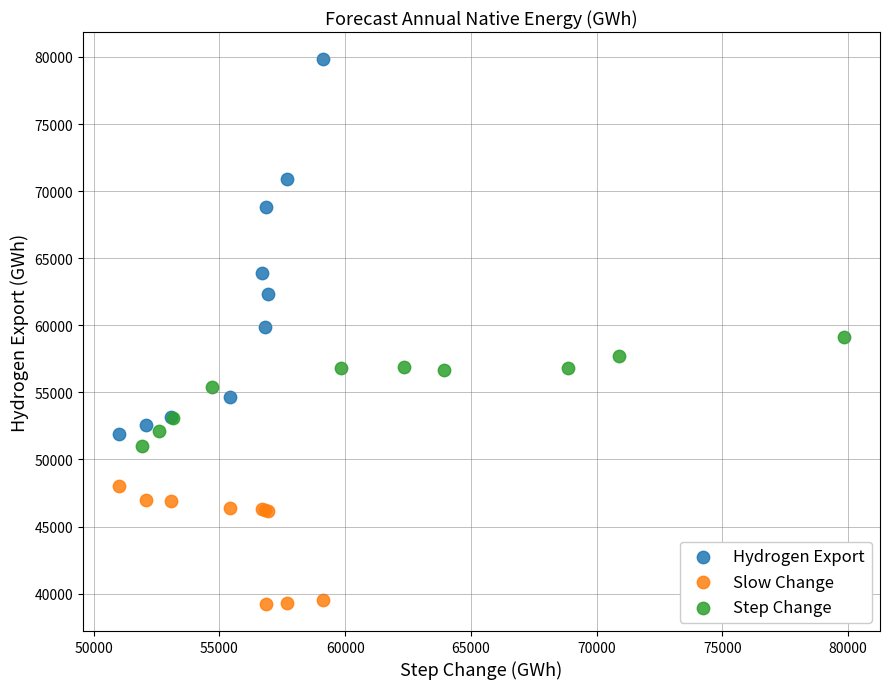

What are all the series names shown in the legend?

Hydrogen Export, Slow Change, Step Change